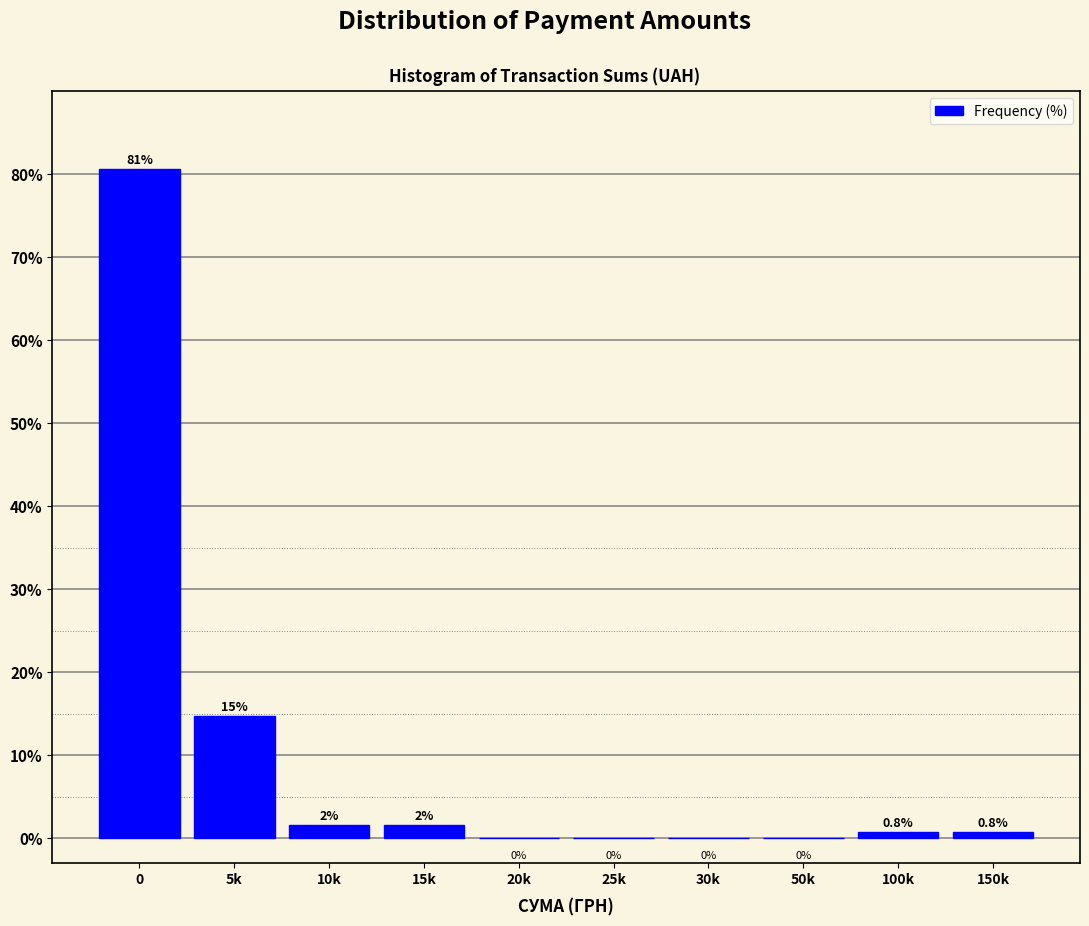

At which label is the value closest to 40?

5k